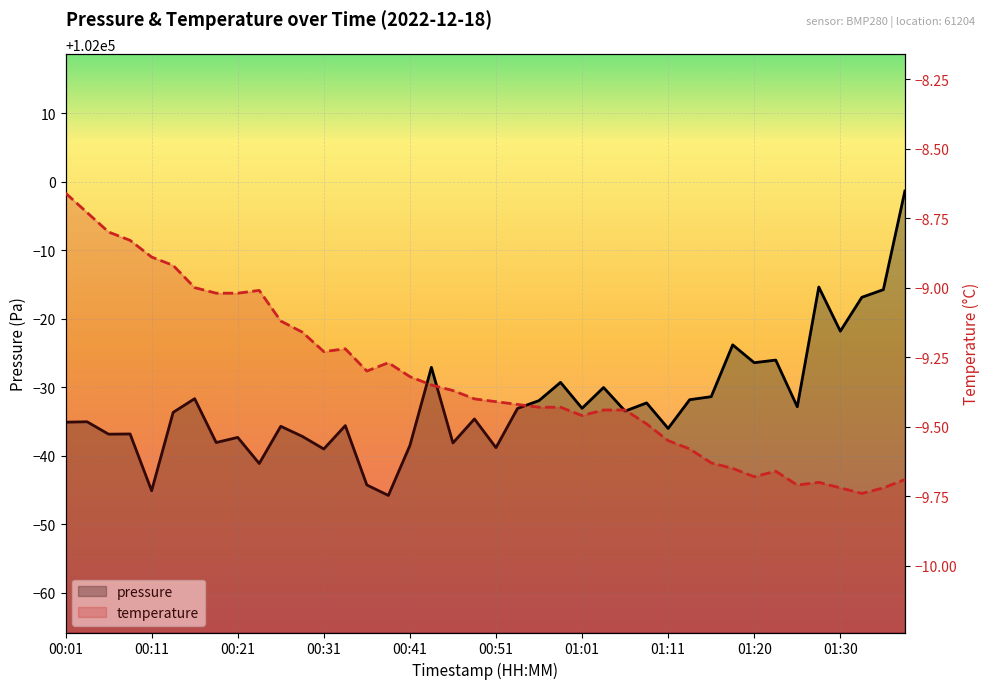

Between 01:16 and 01:03, which is larger?

01:03